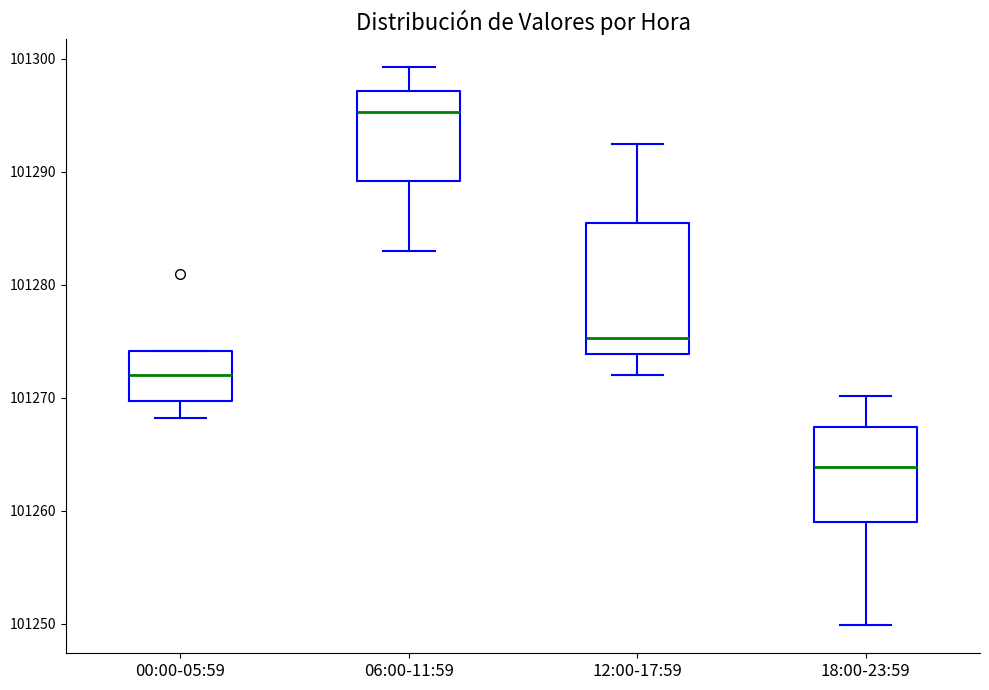

Reading left to right, read every box against the y-axis: the position of its median line, the range the box covers, and the ends of its whiskers. The values are not printed on the chart, so give them approximately, as read against the axis.

00:00-05:59: median 101272, box 101270 to 101274, whiskers 101268 to 101274
06:00-11:59: median 101295, box 101289 to 101297, whiskers 101283 to 101299
12:00-17:59: median 101275, box 101274 to 101285, whiskers 101272 to 101292
18:00-23:59: median 101264, box 101259 to 101267, whiskers 101250 to 101270